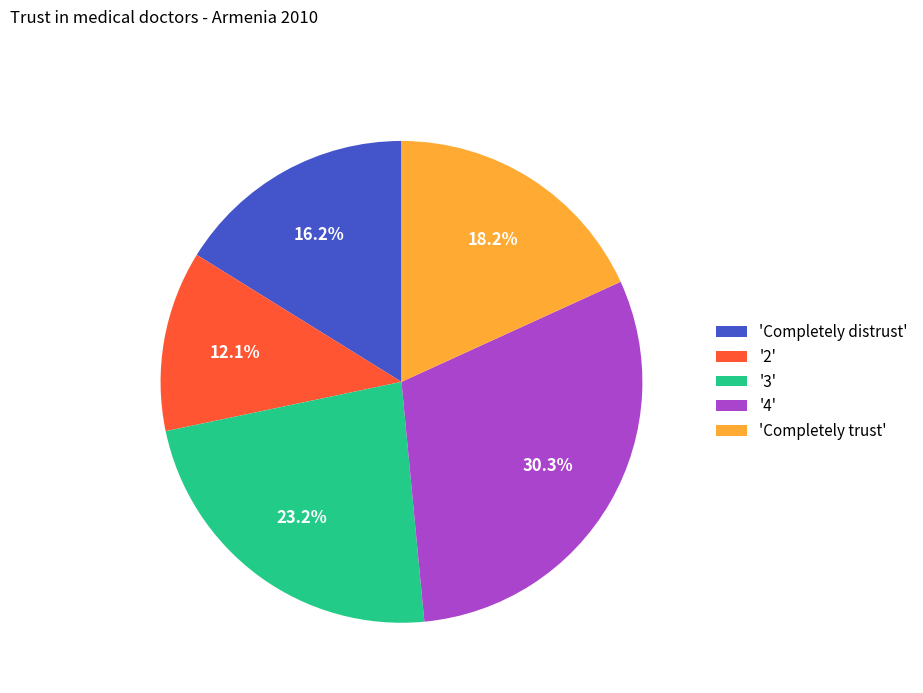

Does '4' account for over 50% of the chart?

No